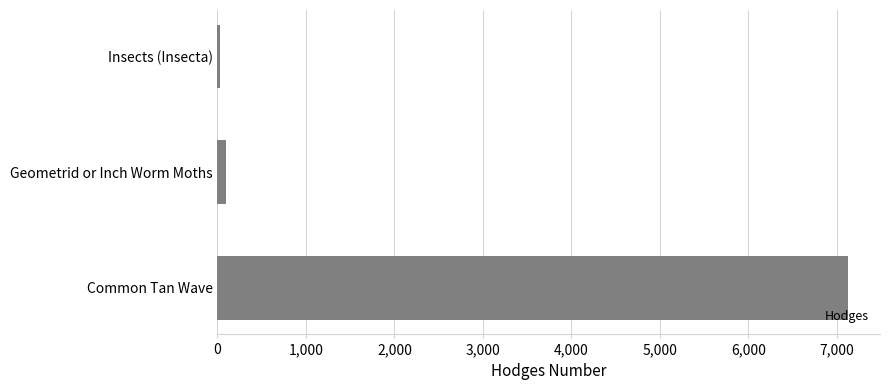

What is the label of the 3rd bar from the bottom?

Insects (Insecta)